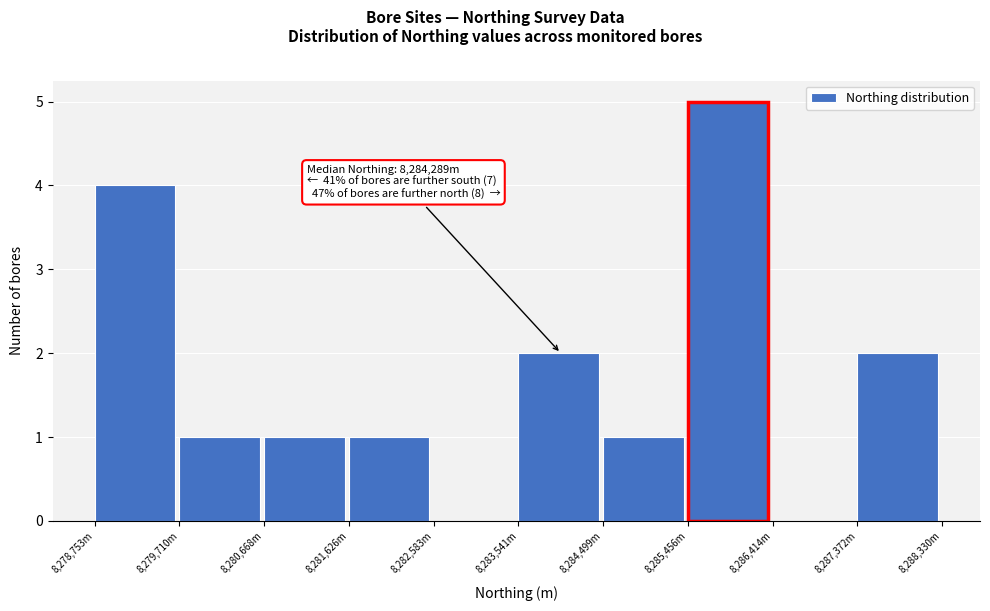

Reading left to right, transcribe all the data shown in this chart.

8,278,753m=4	8,279,710m=1	8,280,668m=1	8,281,626m=1	8,282,583m=0	8,283,541m=2	8,284,499m=1	8,285,456m=5	8,286,414m=0	8,287,372m=2